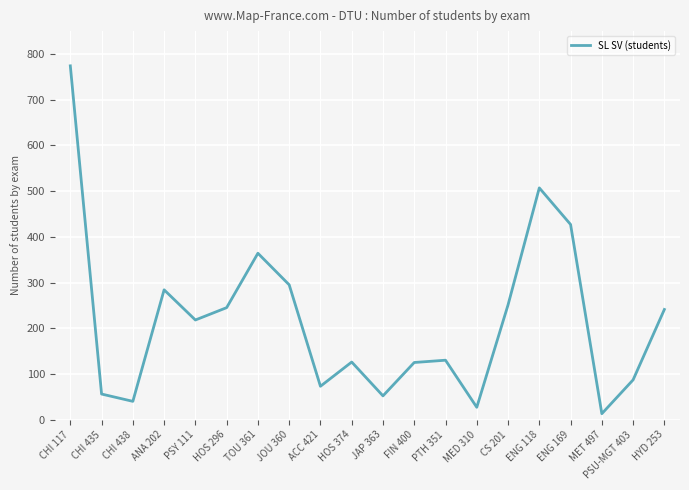

At which category does the chart reach its peak across all series?

CHI 117